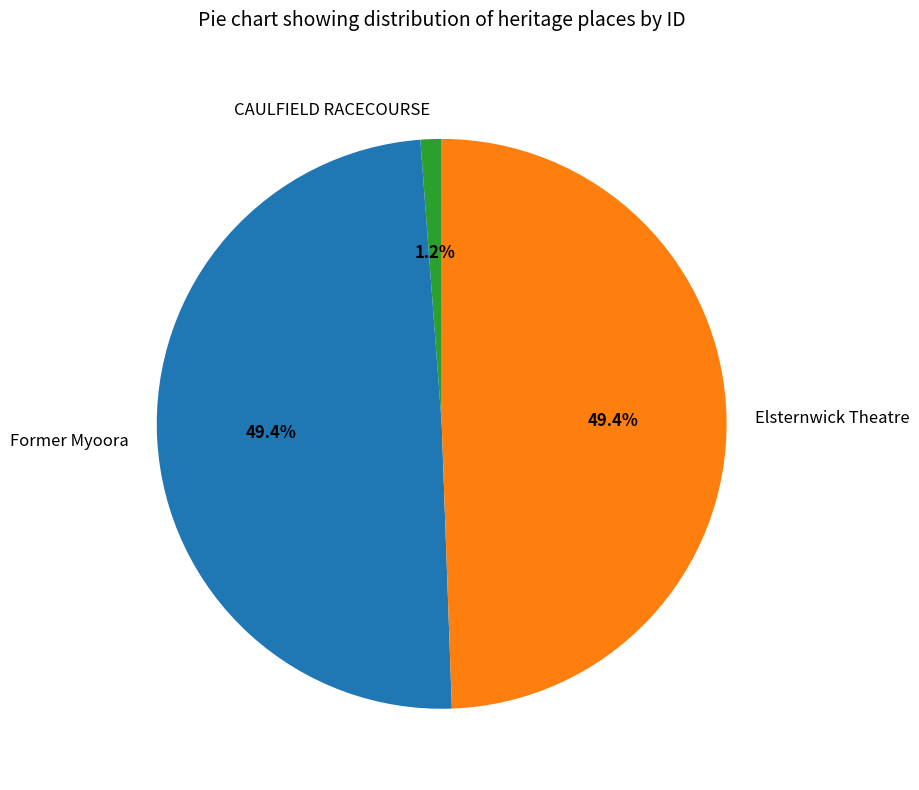

What percentage is the CAULFIELD RACECOURSE slice, to the nearest percent?

1%